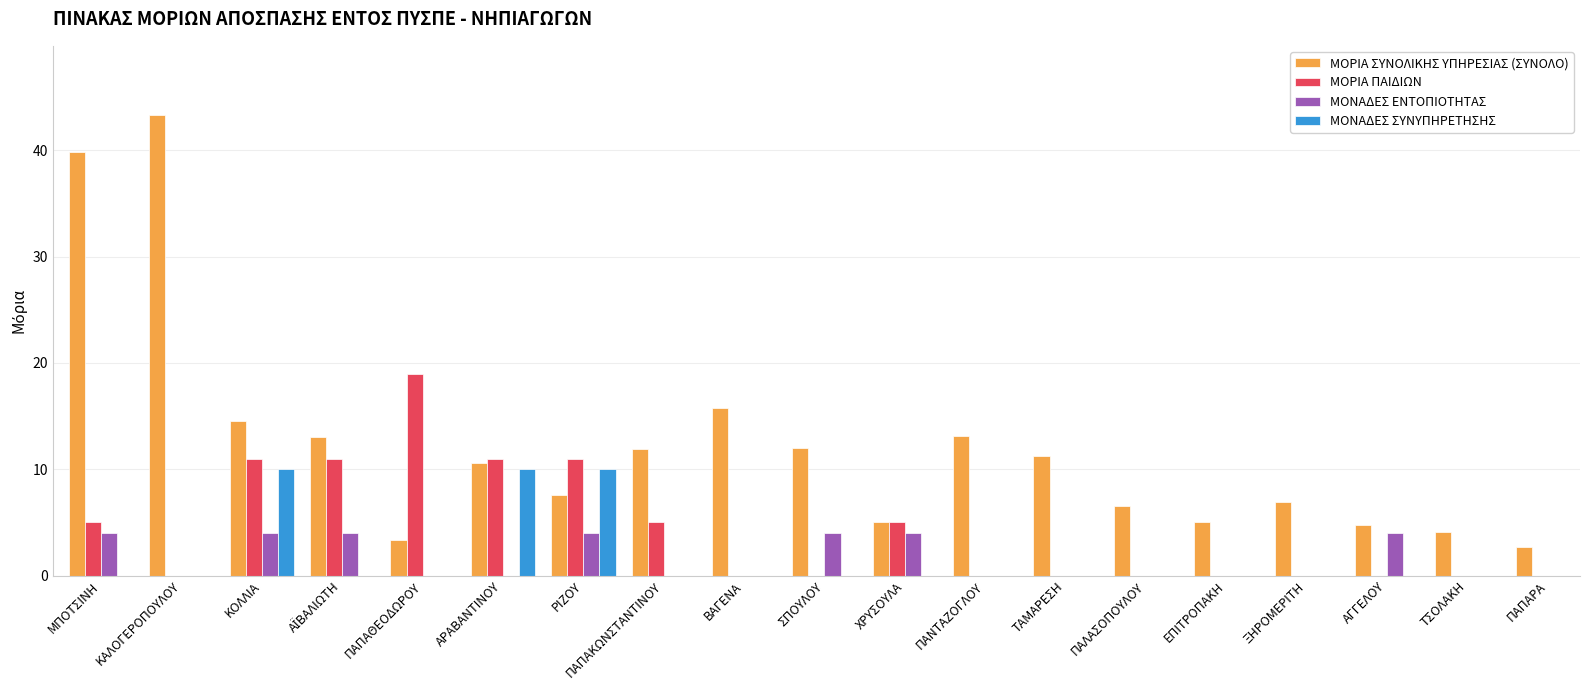

Which category has the highest value across all series?

ΚΑΛΟΓΕΡΟΠΟΥΛΟΥ